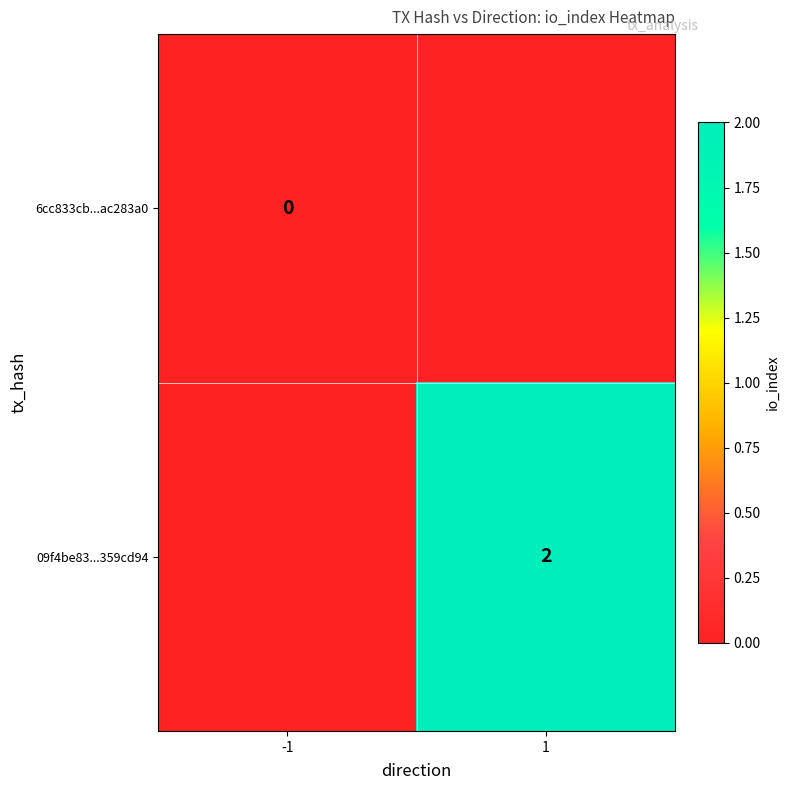

True or false: 09f4be83...359cd94 has a value of 2 at 1.

True